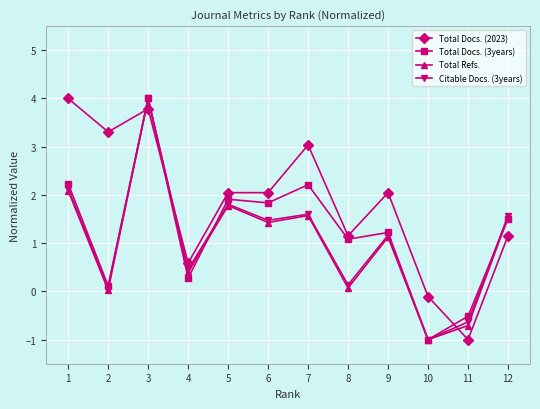

True or false: Total Refs. and Citable Docs. (3years) intersect in this chart.

False